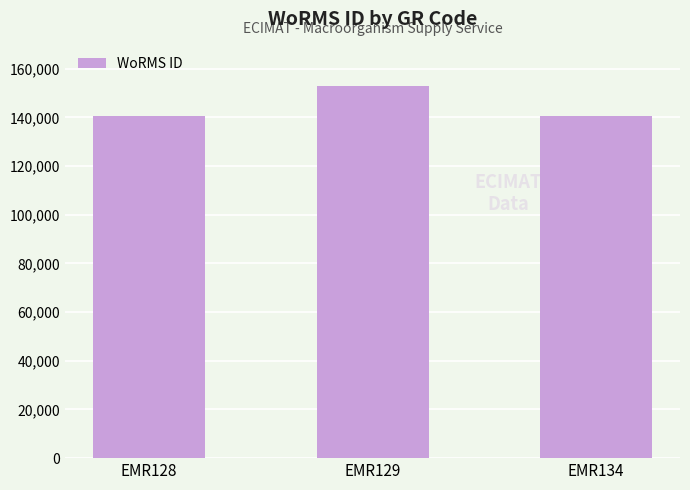

Where does the data first go above 140625?

EMR129